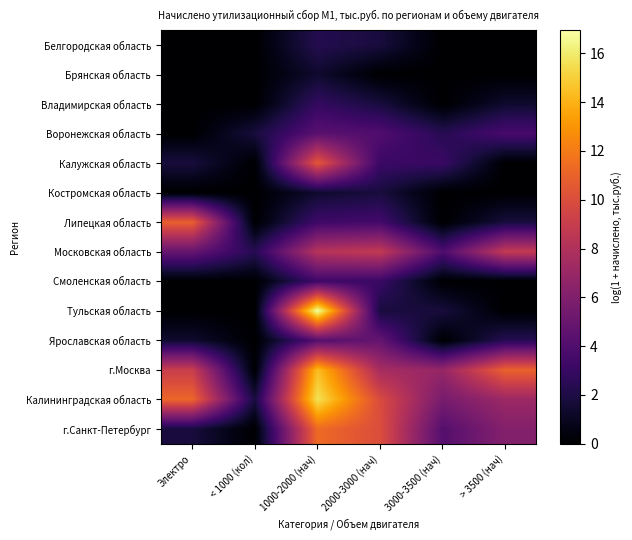

Reading left to right, transcribe all the data shown in this chart.

Белгородская область: Электро=0.0	< 1000 (кол)=0.0	1000-2000 (нач)=2.3	2000-3000 (нач)=1.8	3000-3500 (нач)=0.0	> 3500 (нач)=0.0
Брянская область: Электро=0.0	< 1000 (кол)=0.0	1000-2000 (нач)=1.4	2000-3000 (нач)=0.0	3000-3500 (нач)=0.0	> 3500 (нач)=0.0
Владимирская область: Электро=0.0	< 1000 (кол)=0.0	1000-2000 (нач)=2.9	2000-3000 (нач)=1.8	3000-3500 (нач)=0.0	> 3500 (нач)=1.4
Воронежская область: Электро=0.0	< 1000 (кол)=1.8	1000-2000 (нач)=4.4	2000-3000 (нач)=4.0	3000-3500 (нач)=2.4	> 3500 (нач)=3.7
Калужская область: Электро=1.8	< 1000 (кол)=0.0	1000-2000 (нач)=10.5	2000-3000 (нач)=3.1	3000-3500 (нач)=3.1	> 3500 (нач)=0.0
Костромская область: Электро=0.0	< 1000 (кол)=0.0	1000-2000 (нач)=1.4	2000-3000 (нач)=1.8	3000-3500 (нач)=0.0	> 3500 (нач)=0.0
Липецкая область: Электро=10.9	< 1000 (кол)=0.0	1000-2000 (нач)=3.3	2000-3000 (нач)=3.5	3000-3500 (нач)=0.0	> 3500 (нач)=1.8
Московская область: Электро=4.9	< 1000 (кол)=2.4	1000-2000 (нач)=8.2	2000-3000 (нач)=8.7	3000-3500 (нач)=3.9	> 3500 (нач)=8.8
Смоленская область: Электро=0.0	< 1000 (кол)=0.0	1000-2000 (нач)=3.3	2000-3000 (нач)=3.1	3000-3500 (нач)=0.0	> 3500 (нач)=0.0
Тульская область: Электро=0.0	< 1000 (кол)=0.0	1000-2000 (нач)=16.9	2000-3000 (нач)=1.8	3000-3500 (нач)=1.8	> 3500 (нач)=0.0
Ярославская область: Электро=1.4	< 1000 (кол)=0.0	1000-2000 (нач)=4.2	2000-3000 (нач)=4.8	3000-3500 (нач)=0.0	> 3500 (нач)=2.4
г.Москва: Электро=9.1	< 1000 (кол)=0.0	1000-2000 (нач)=14.4	2000-3000 (нач)=7.6	3000-3500 (нач)=6.9	> 3500 (нач)=11.0
Калининградская область: Электро=11.2	< 1000 (кол)=1.8	1000-2000 (нач)=15.6	2000-3000 (нач)=9.9	3000-3500 (нач)=5.6	> 3500 (нач)=7.1
г.Санкт-Петербург: Электро=1.8	< 1000 (кол)=0.0	1000-2000 (нач)=11.3	2000-3000 (нач)=10.0	3000-3500 (нач)=4.2	> 3500 (нач)=6.1